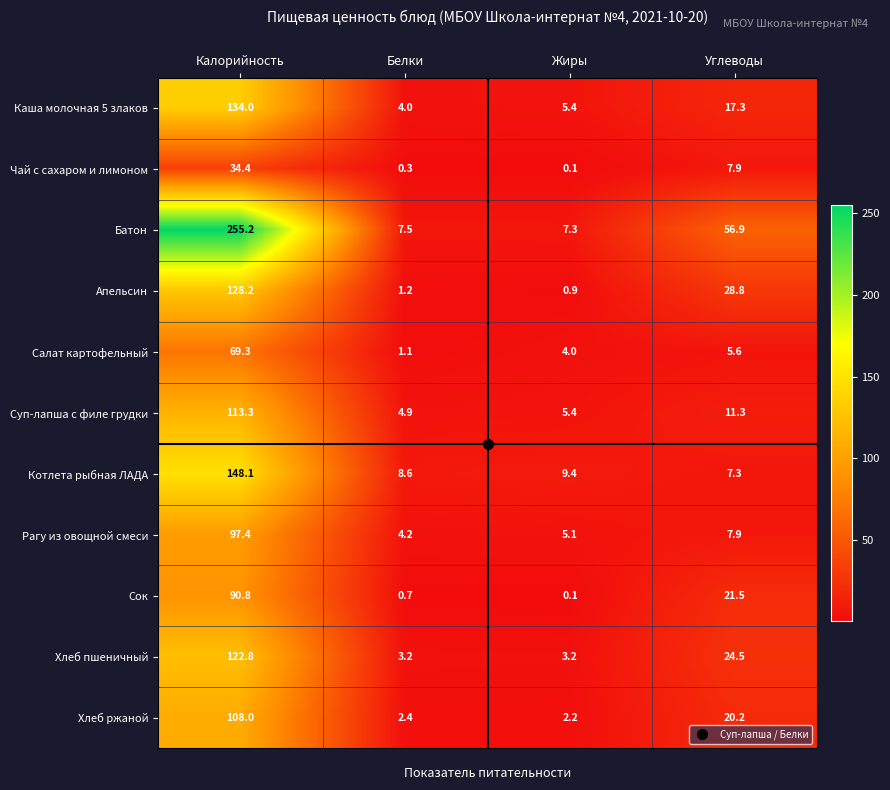

What is the spread (max minus min) of values at Белки?

8.3